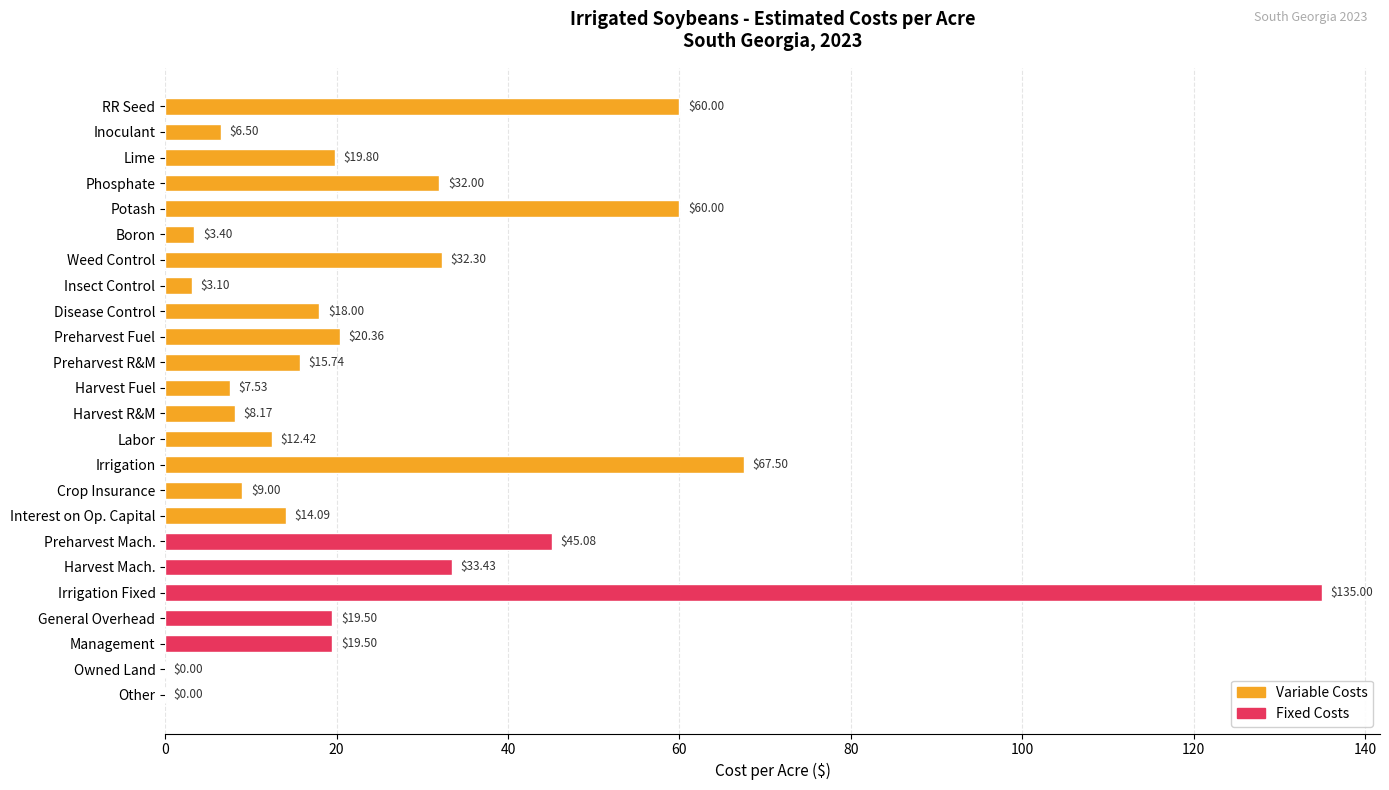

At which label is the value closest to 67?

Irrigation